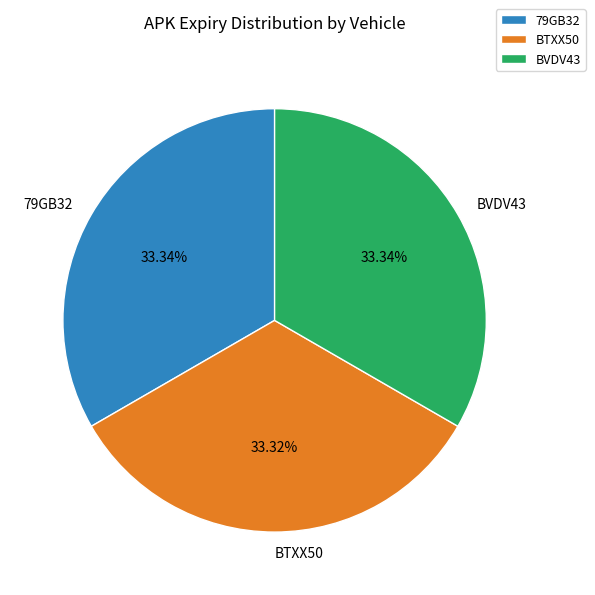

To the nearest percent, what is the combined percentage of BTXX50 and BVDV43?

67%